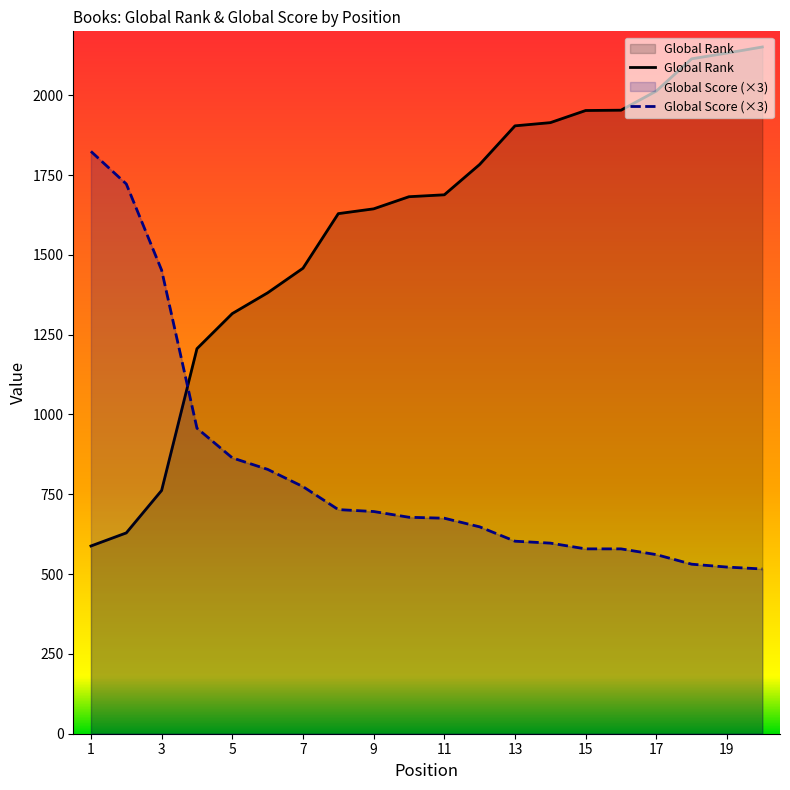

Between 12 and 18, which series saw the biggest shift?

Global Rank